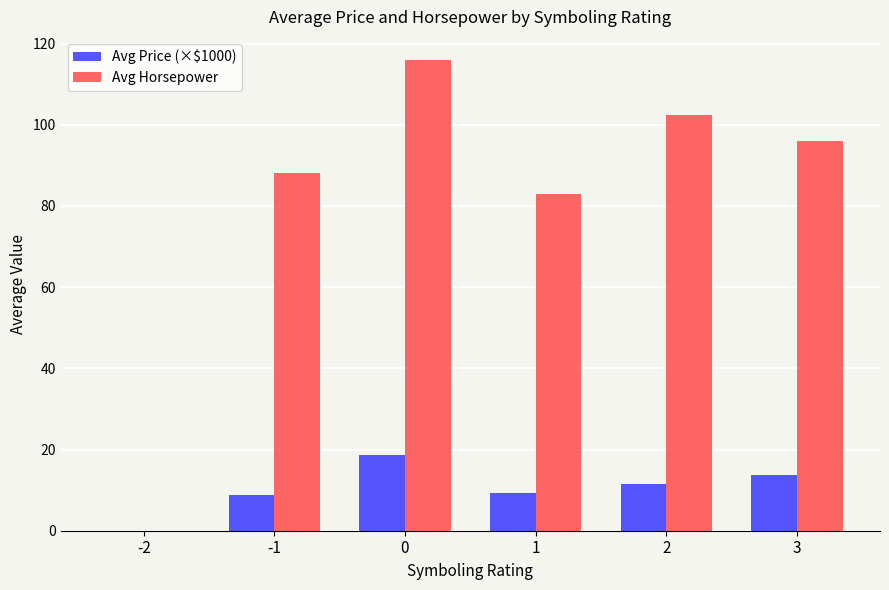

Which series has the largest total across all categories?

Avg Horsepower